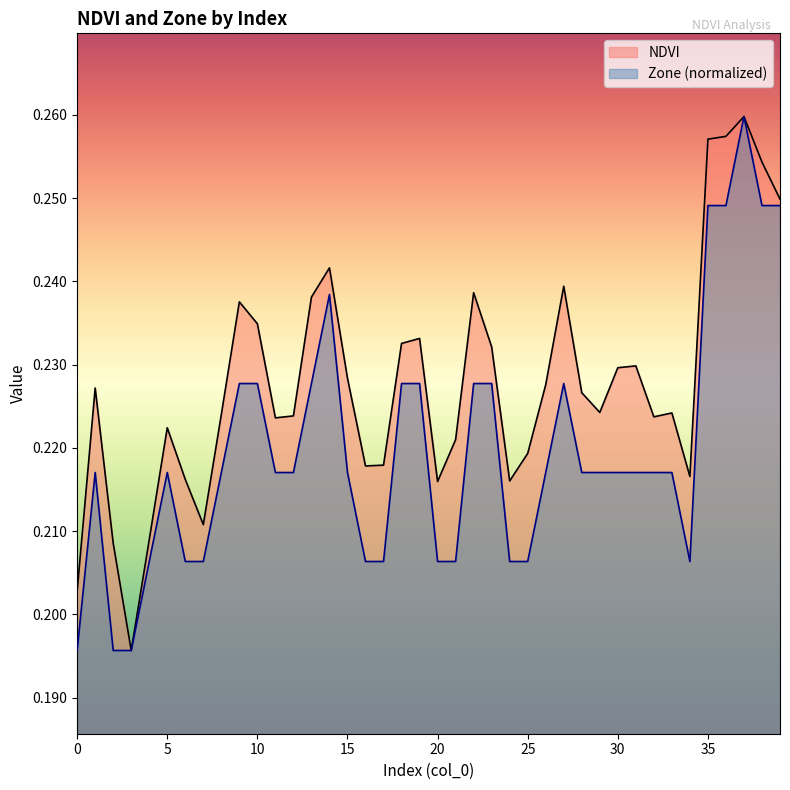

What is the smallest value displayed?

0.2